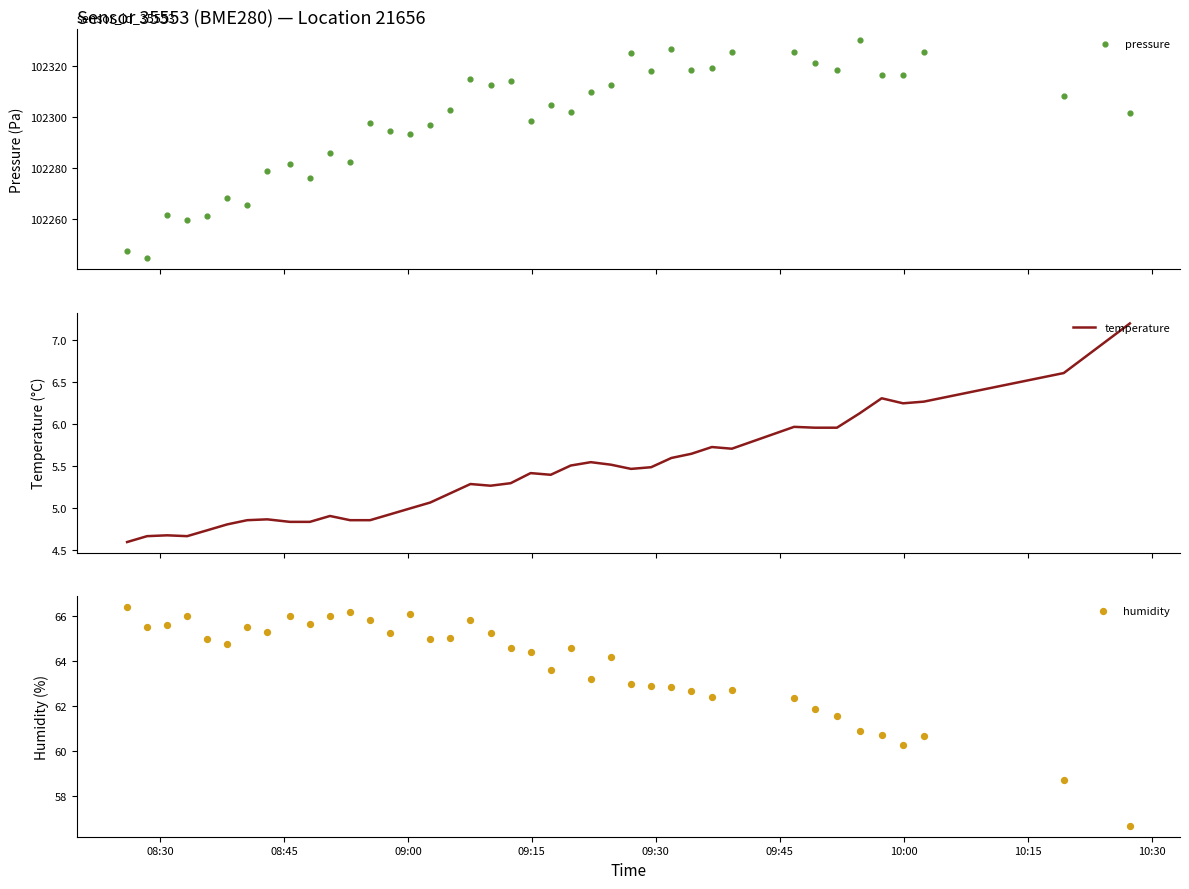

Is the value of pressure at 32 greater than the value of temperature at 10:30?

Yes